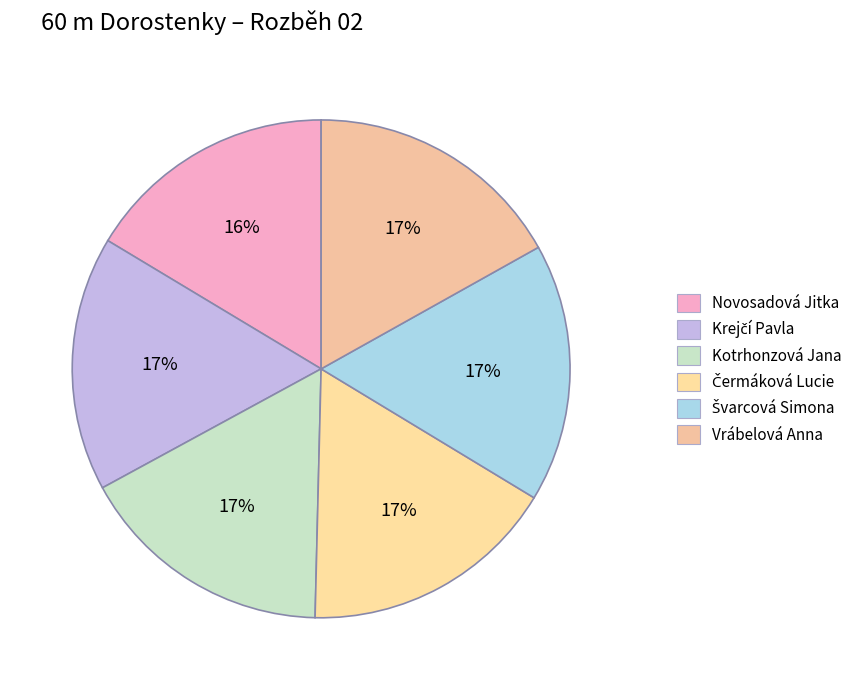

How many segments does this pie chart have?

6